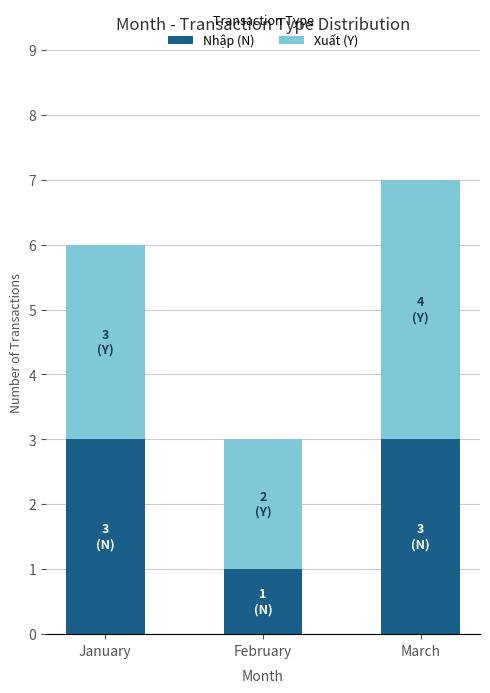

Is it true that Nhập (N) equals 3 at January?

True